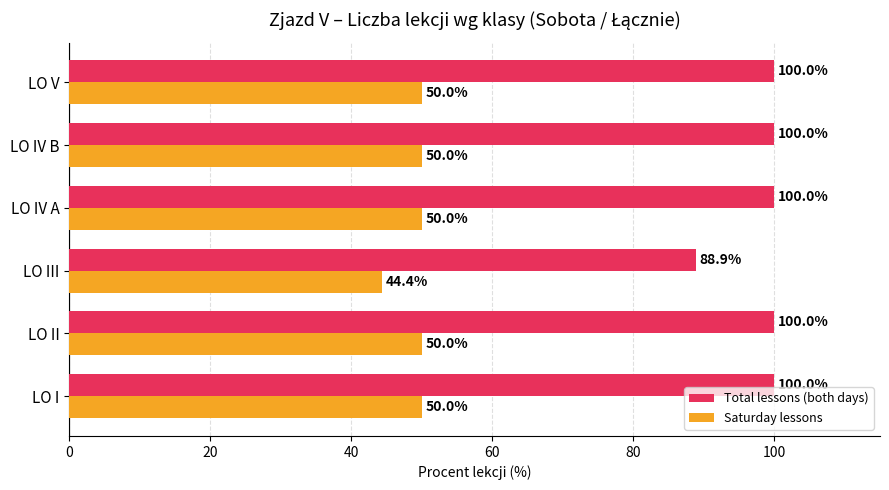

Rank the series at LO IV A from lowest to highest value.

Saturday lessons, Total lessons (both days)